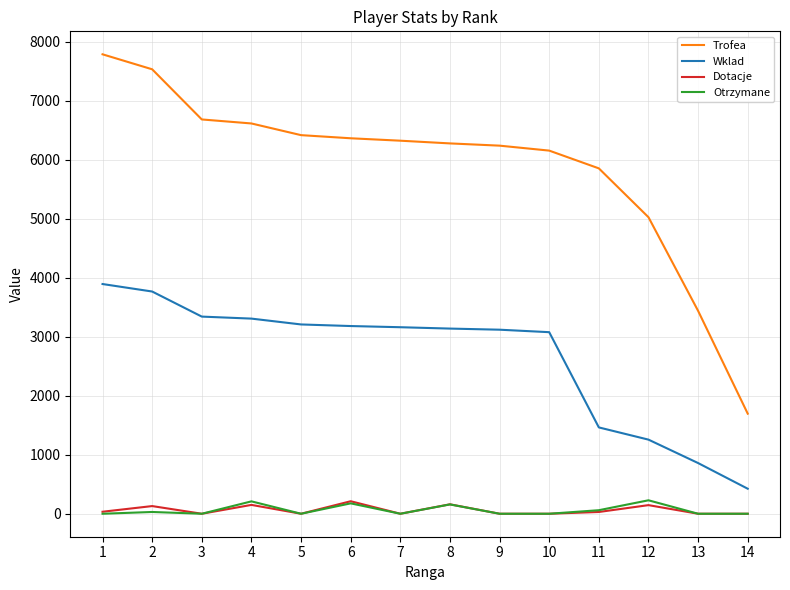

True or false: Otrzymane and Wklad cross at least once.

False